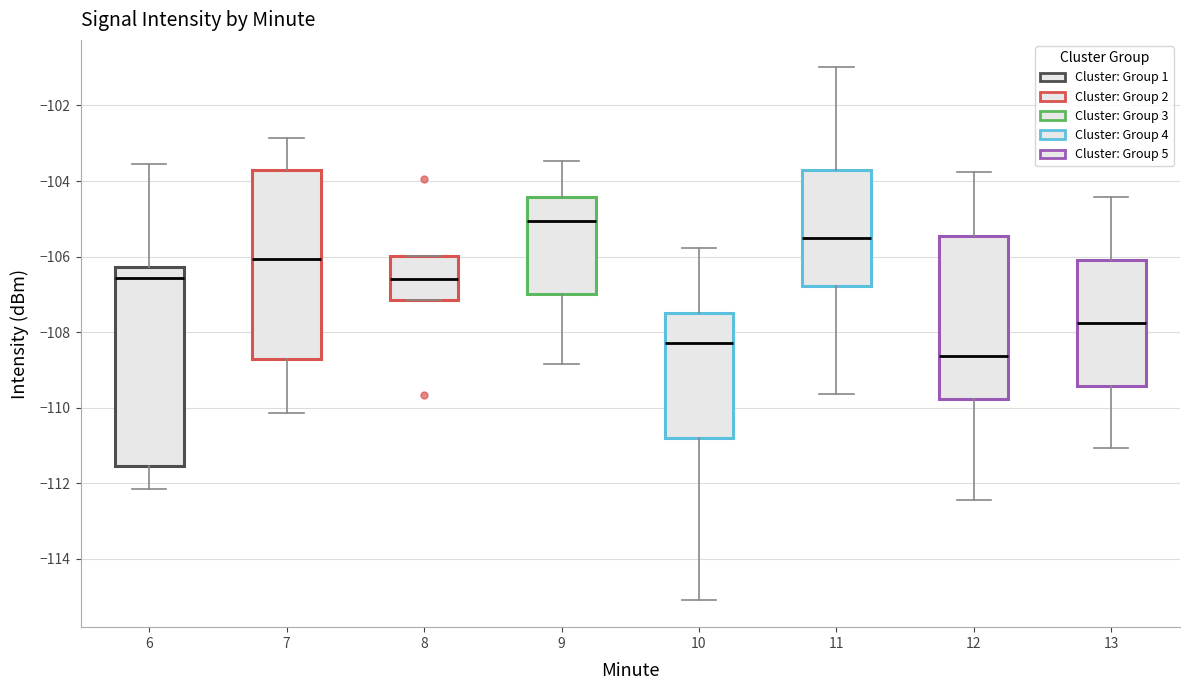

Reading left to right, read every box against the y-axis: the position of its median line, the range the box covers, and the ends of its whiskers. The values are not printed on the chart, so give them approximately, as read against the axis.

6: median -106.6, box -111.6 to -106.2, whiskers -112.2 to -103.6
7: median -106.0, box -108.8 to -103.8, whiskers -110.2 to -102.8
8: median -106.6, box -107.2 to -106.0, whiskers -107.2 to -106.0
9: median -105.0, box -107.0 to -104.4, whiskers -108.8 to -103.4
10: median -108.2, box -110.8 to -107.4, whiskers -115.0 to -105.8
11: median -105.6, box -106.8 to -103.6, whiskers -109.6 to -101.0
12: median -108.6, box -109.8 to -105.4, whiskers -112.4 to -103.8
13: median -107.8, box -109.4 to -106.0, whiskers -111.0 to -104.4